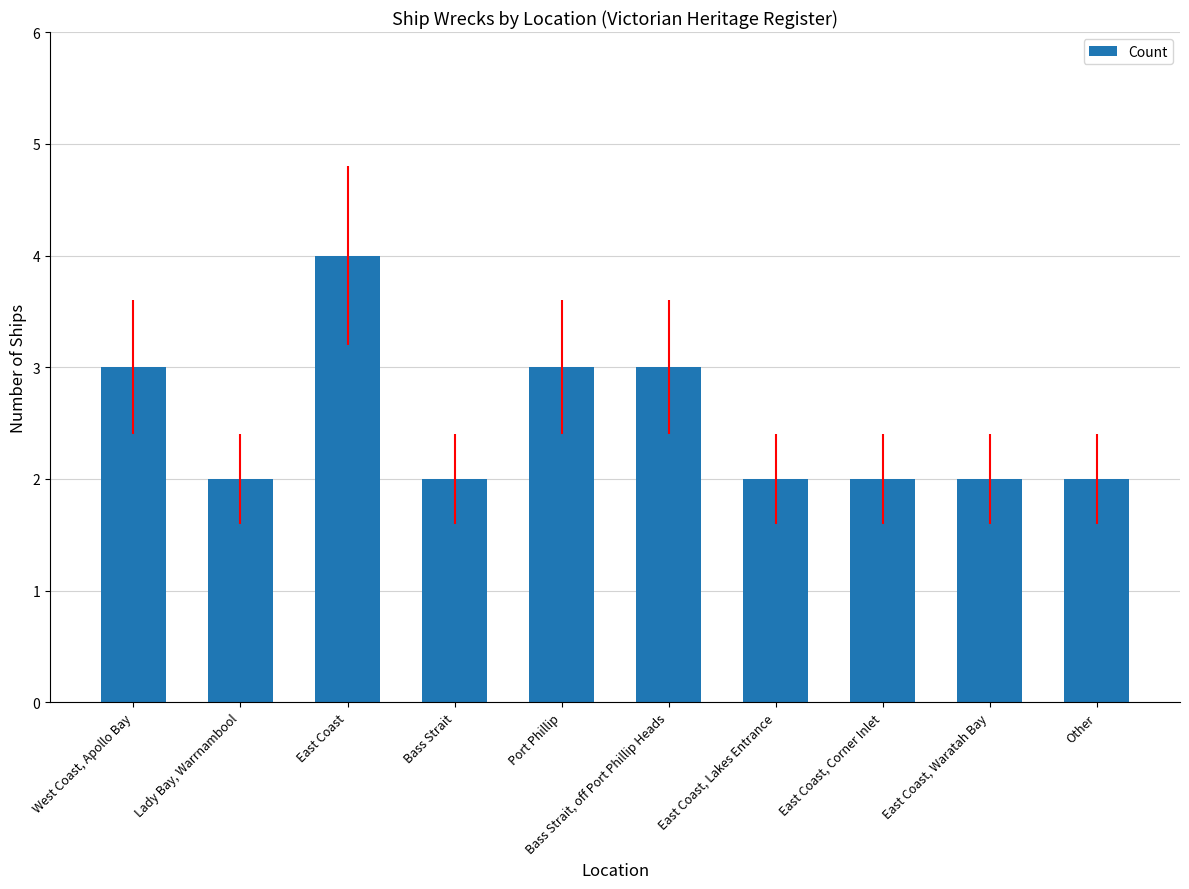

What is the sum of the values at Bass Strait and East Coast?

6